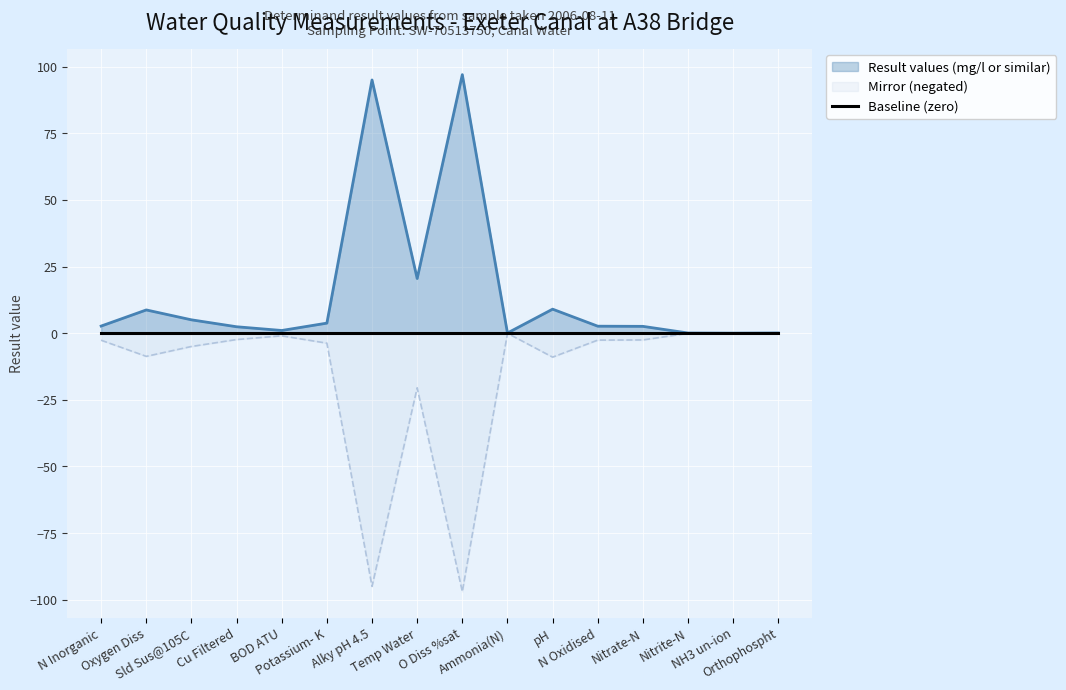

True or false: Mirror (negated) has a value of -5.7 at Oxygen Diss.

False